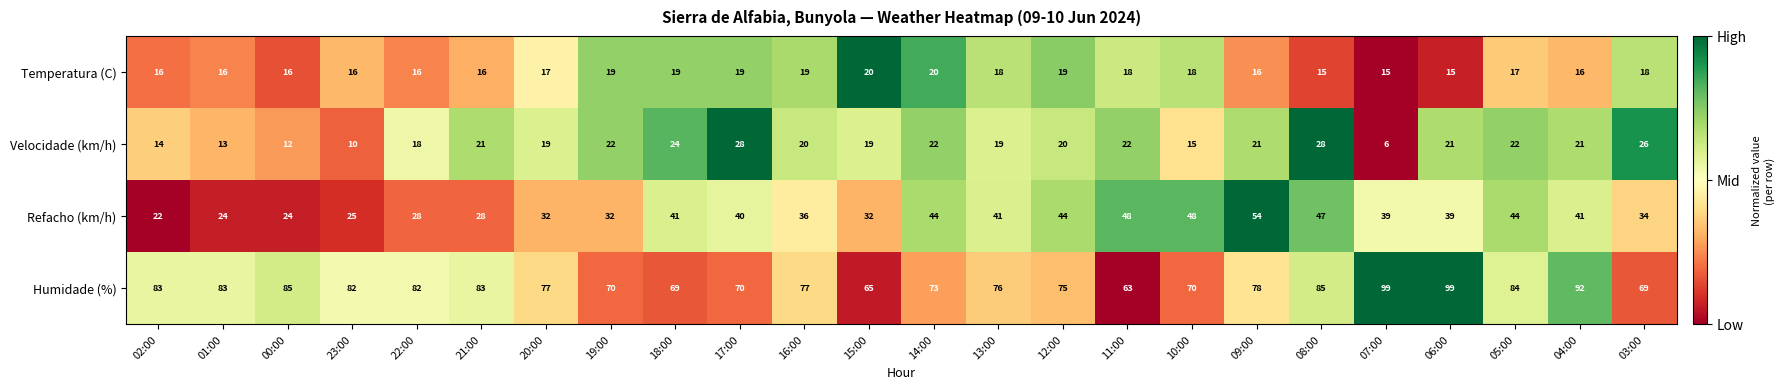

How many series are shown in this chart?

4